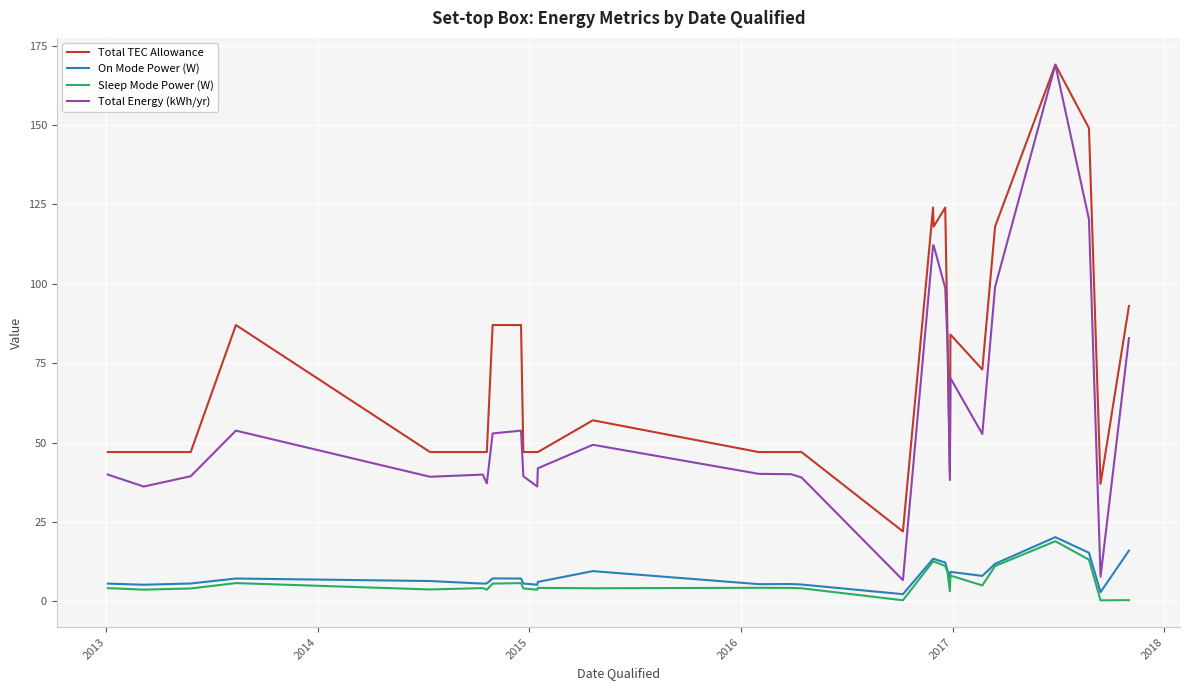

True or false: On Mode Power (W) and Total TEC Allowance intersect in this chart.

False